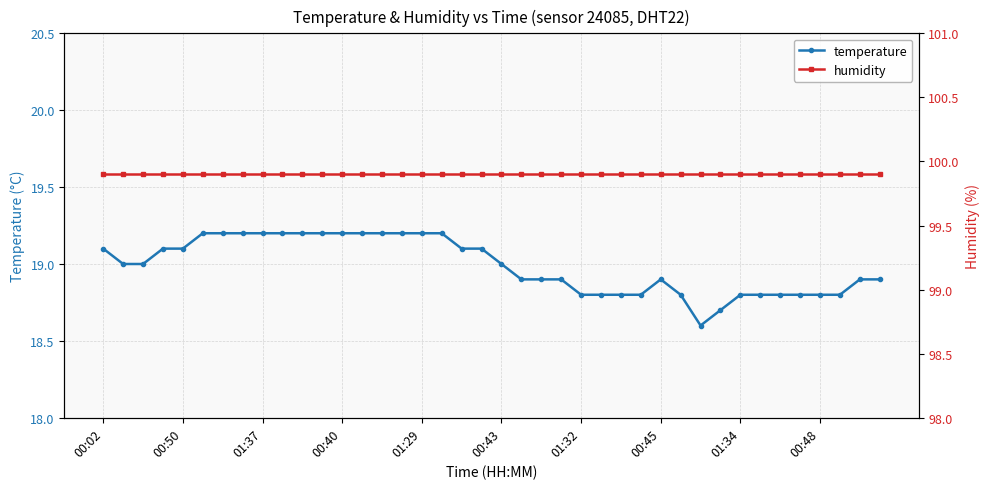

What is the value of the humidity point at the 32nd from the left?

99.9